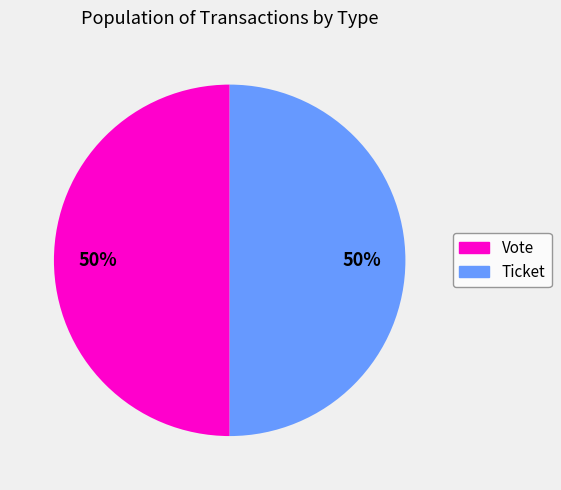

To the nearest percent, what is the combined percentage of Vote and Ticket?

100%